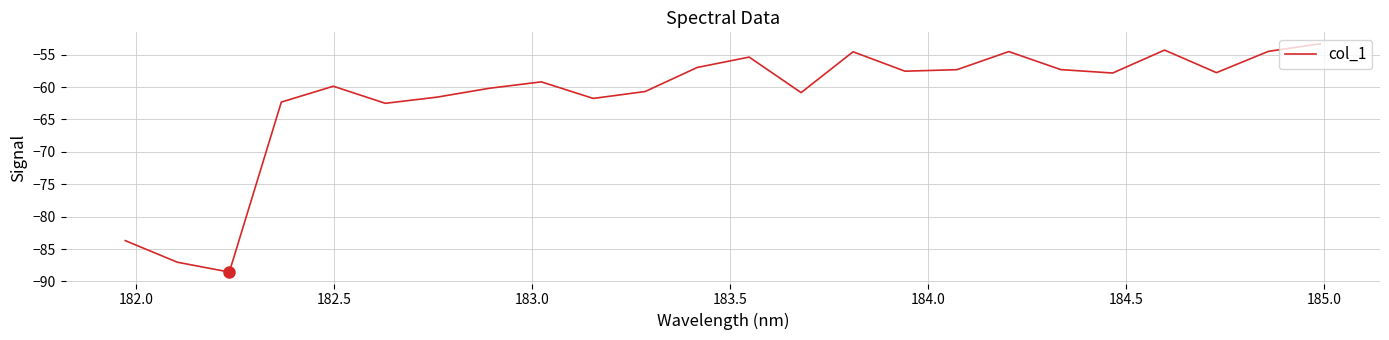

What is the greatest value displayed?

-53.3